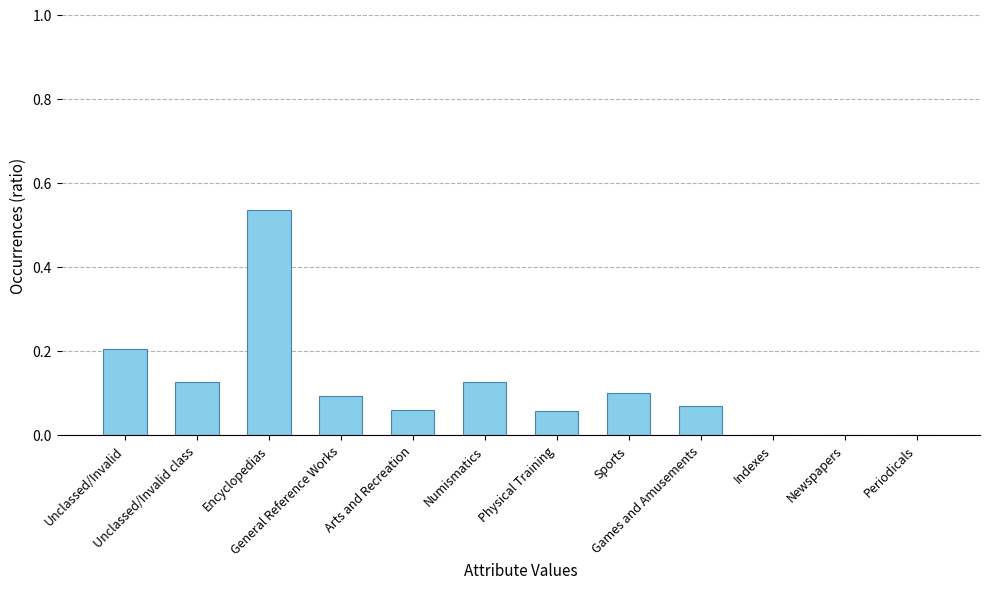

Between Unclassed/Invalid and Physical Training, which is larger?

Unclassed/Invalid